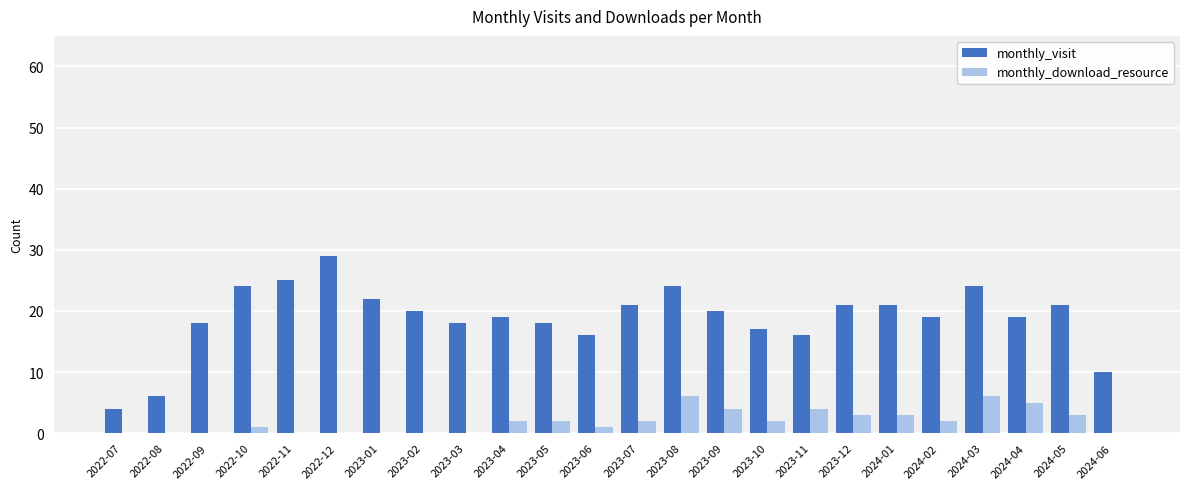

Between 2023-04 and 2024-03, which series saw the biggest shift?

monthly_visit